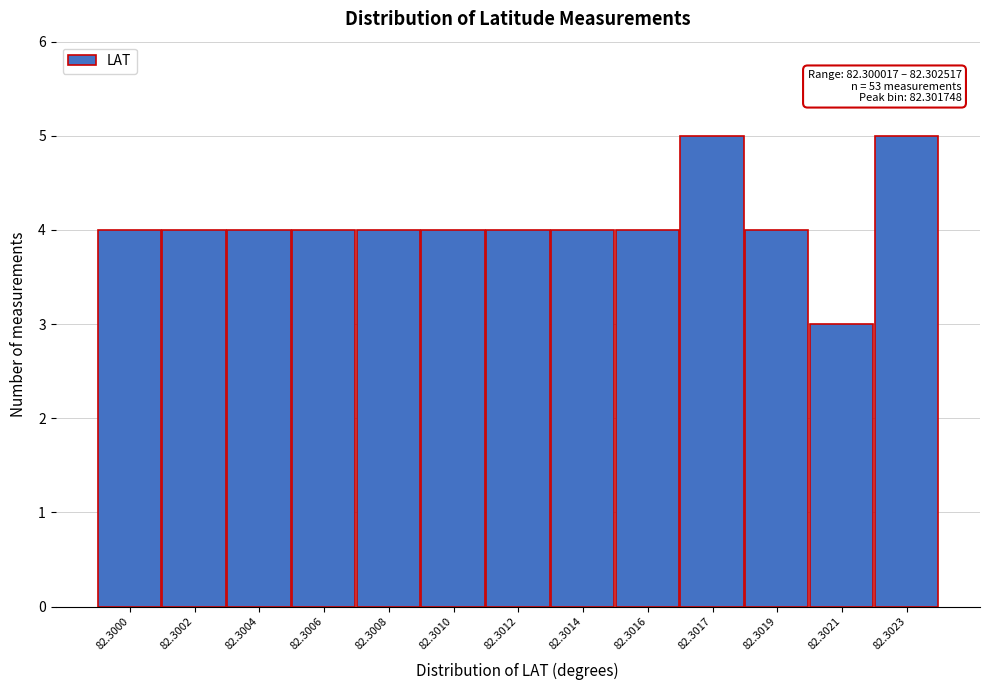

Reading left to right, transcribe all the data shown in this chart.

82.3000=4	82.3002=4	82.3004=4	82.3006=4	82.3008=4	82.3010=4	82.3012=4	82.3014=4	82.3016=4	82.3017=5	82.3019=4	82.3021=3	82.3023=5